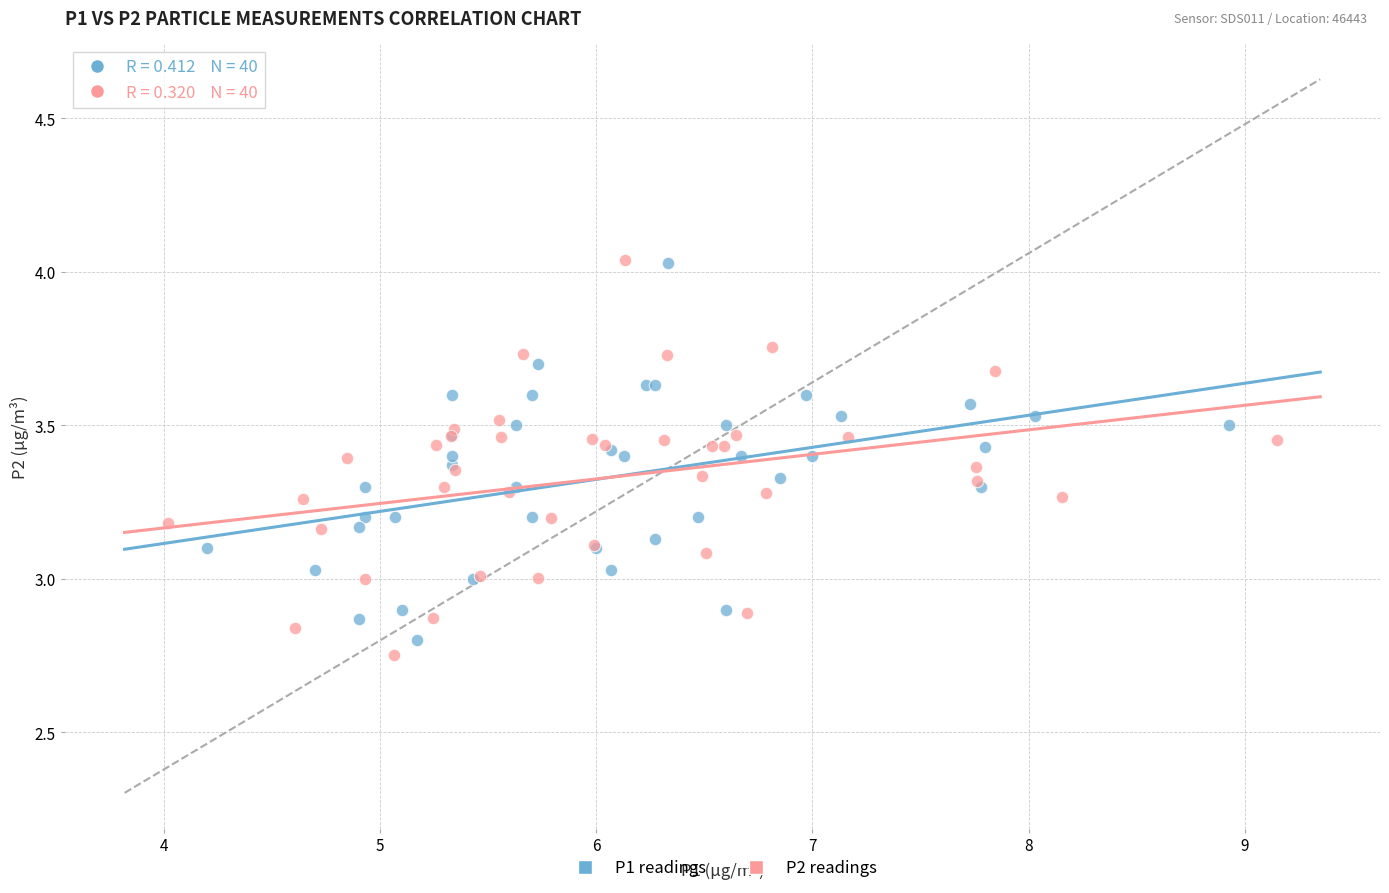

Which series has the widest spread of Y values?

P2 readings